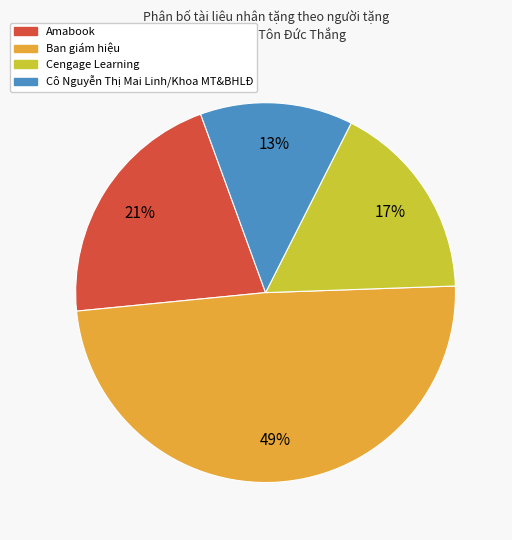

Between Cô Nguyễn Thị Mai Linh/Khoa MT&BHLĐ and Amabook, which is larger?

Amabook